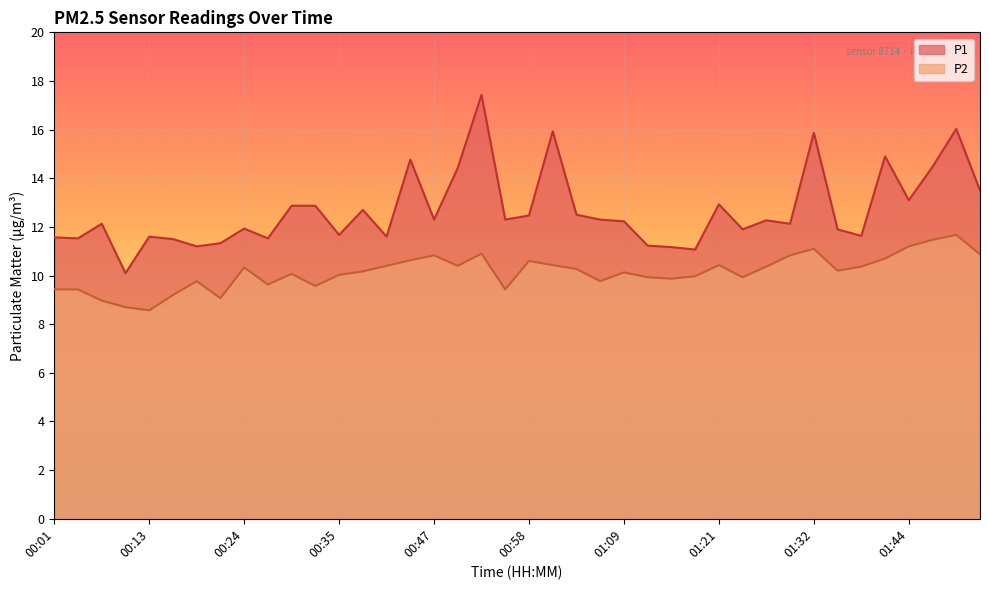

What is the difference between the P2 values at 00:15 and 00:50?

1.2